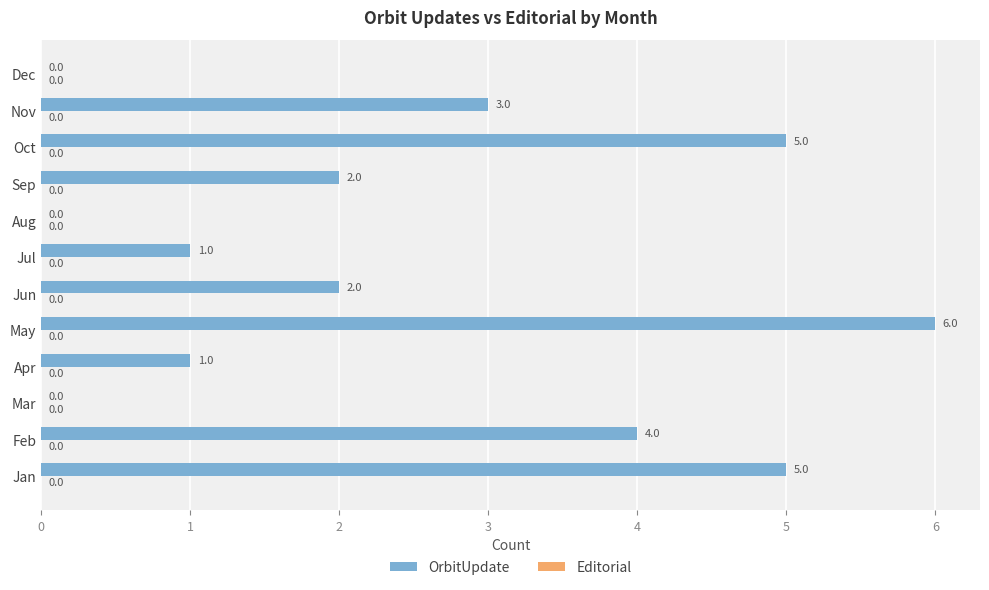

What is the greatest value displayed?

6